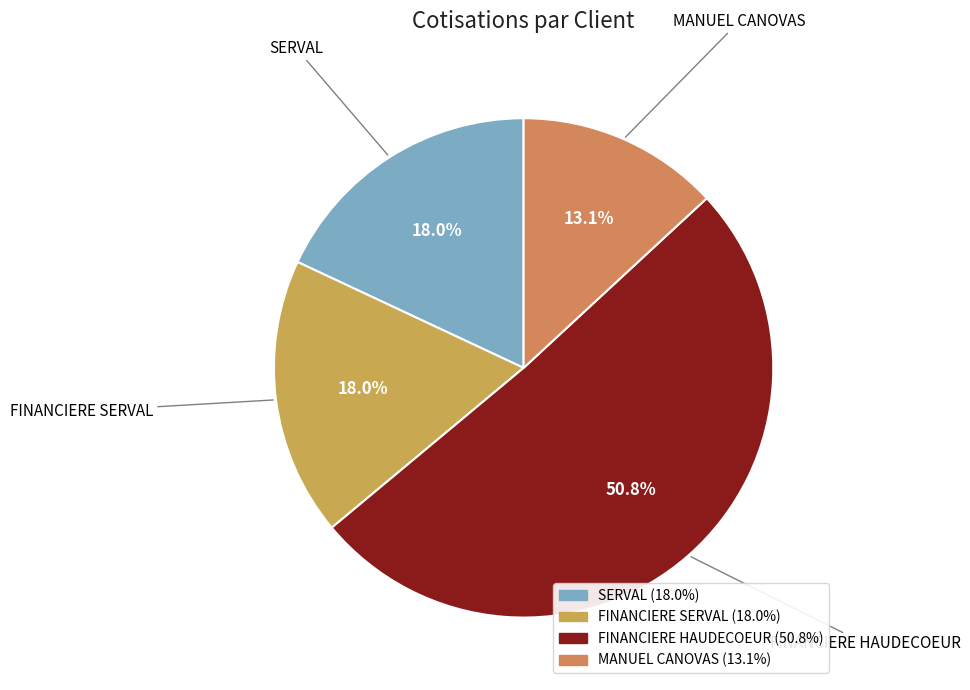

The SERVAL slice represents 18% of the pie. True or false?

True